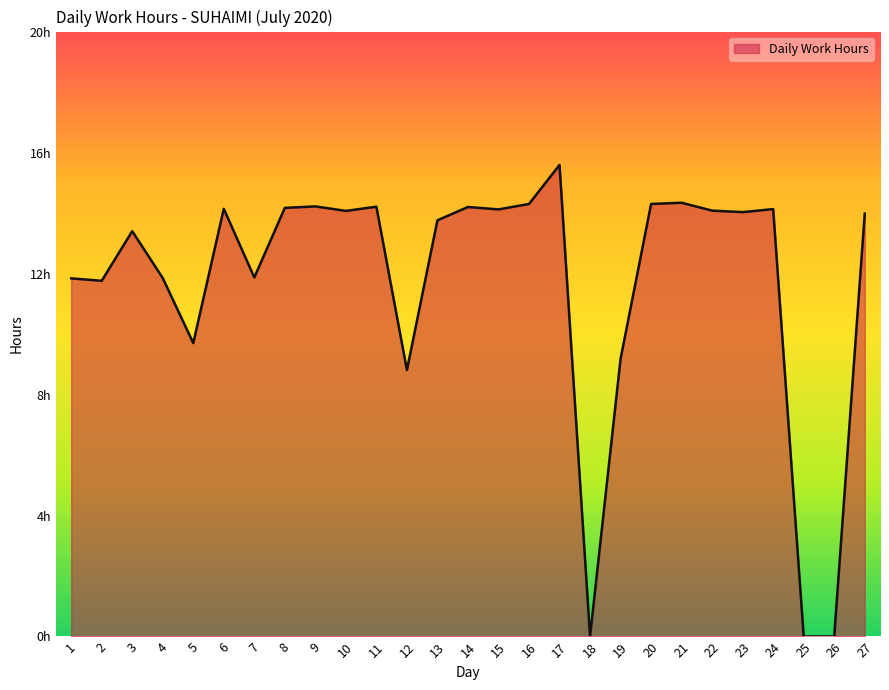

List the labels in order of value, smallest first.

18, 25, 26, 12, 19, 5, 2, 1, 4, 7, 3, 13, 27, 23, 10, 22, 15, 24, 6, 8, 14, 11, 9, 16, 20, 21, 17